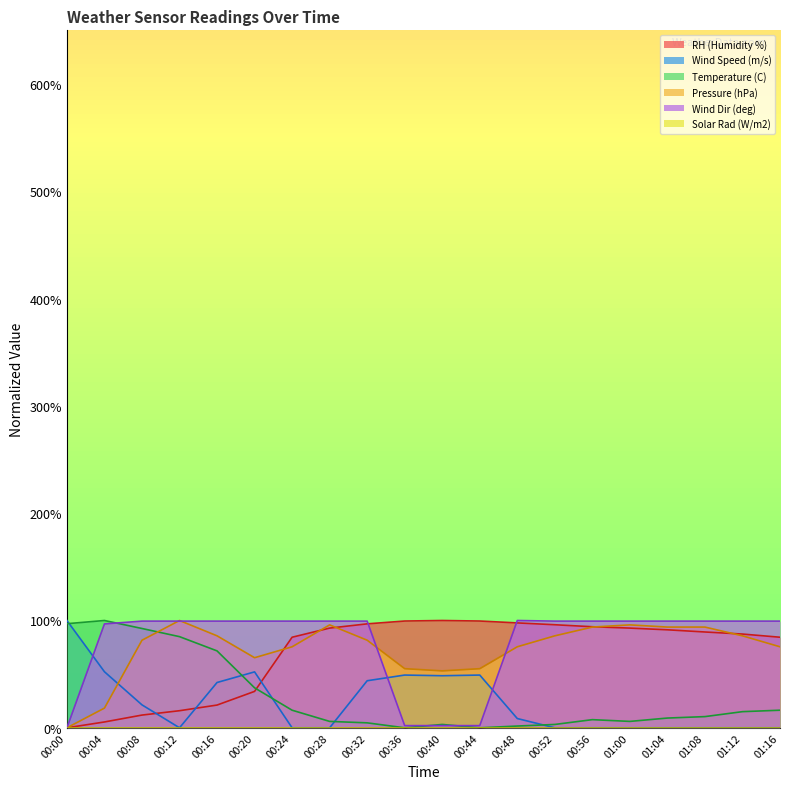

The RH (Humidity %) series shows 0.0 at 00:00. True or false?

True